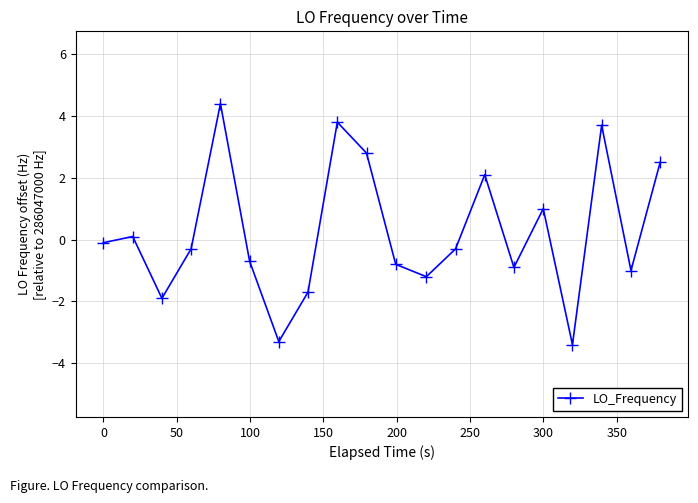

What is the difference between the maximum and second lowest values?

7.7